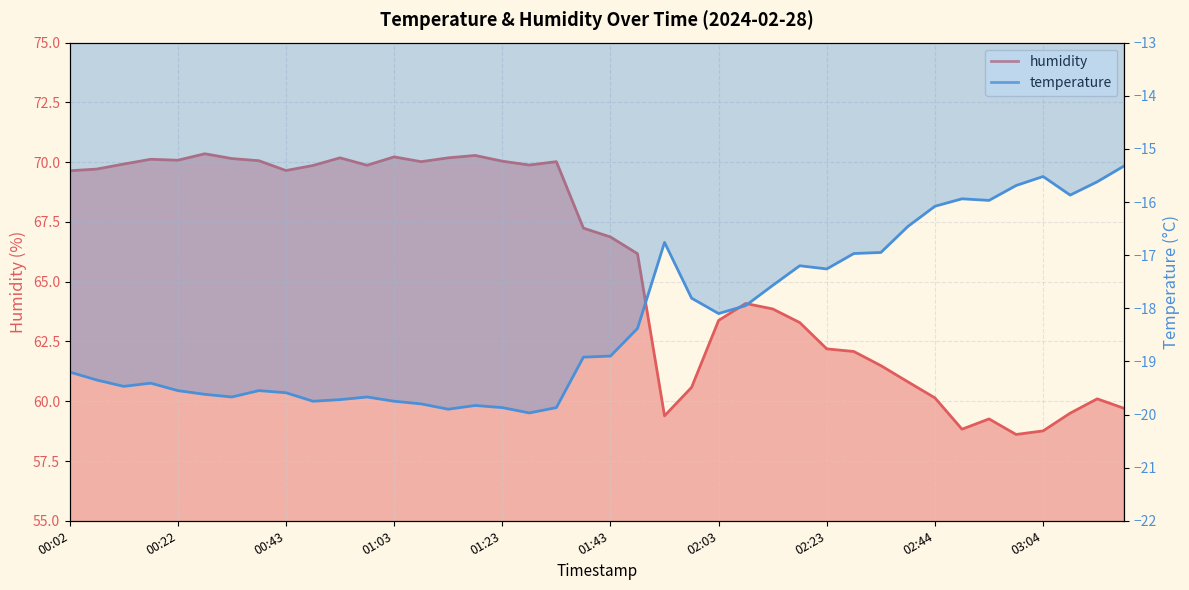

Rank the categories by humidity value from lowest to highest.

02:59, 03:04, 02:49, 02:54, 01:53, 03:09, 03:19, 03:14, 02:44, 01:58, 02:39, 02:33, 02:28, 02:23, 02:18, 02:03, 02:13, 02:08, 01:48, 01:43, 01:38, 00:02, 00:43, 00:07, 00:48, 00:58, 01:28, 00:12, 01:08, 01:33, 01:23, 00:38, 00:22, 00:17, 00:33, 00:53, 01:13, 01:03, 01:18, 00:27